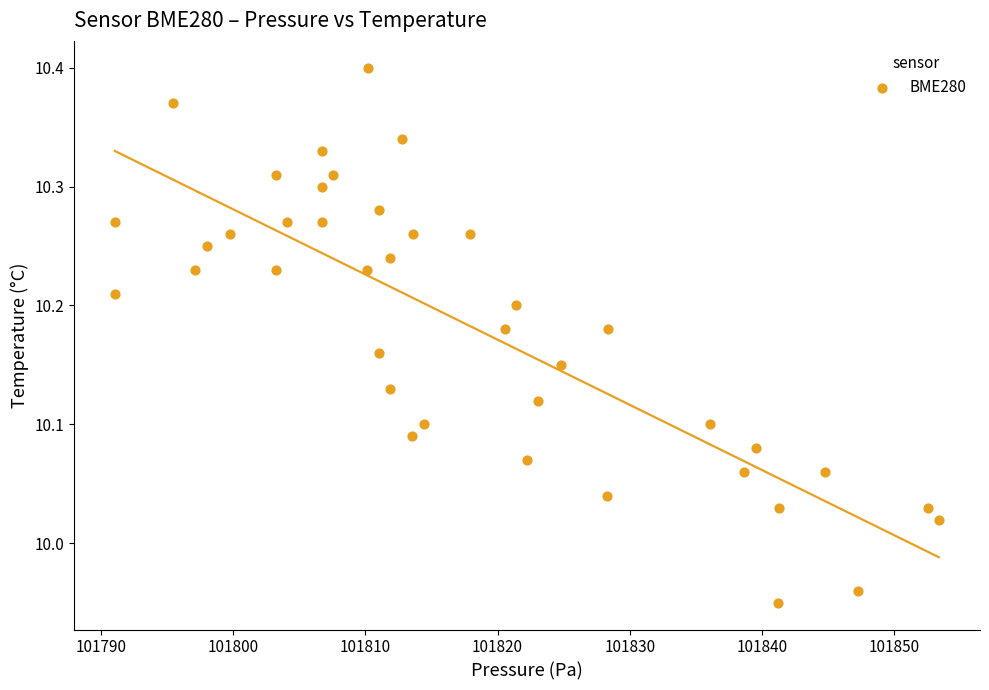

What is the range of X values (max minus min)?

62.3